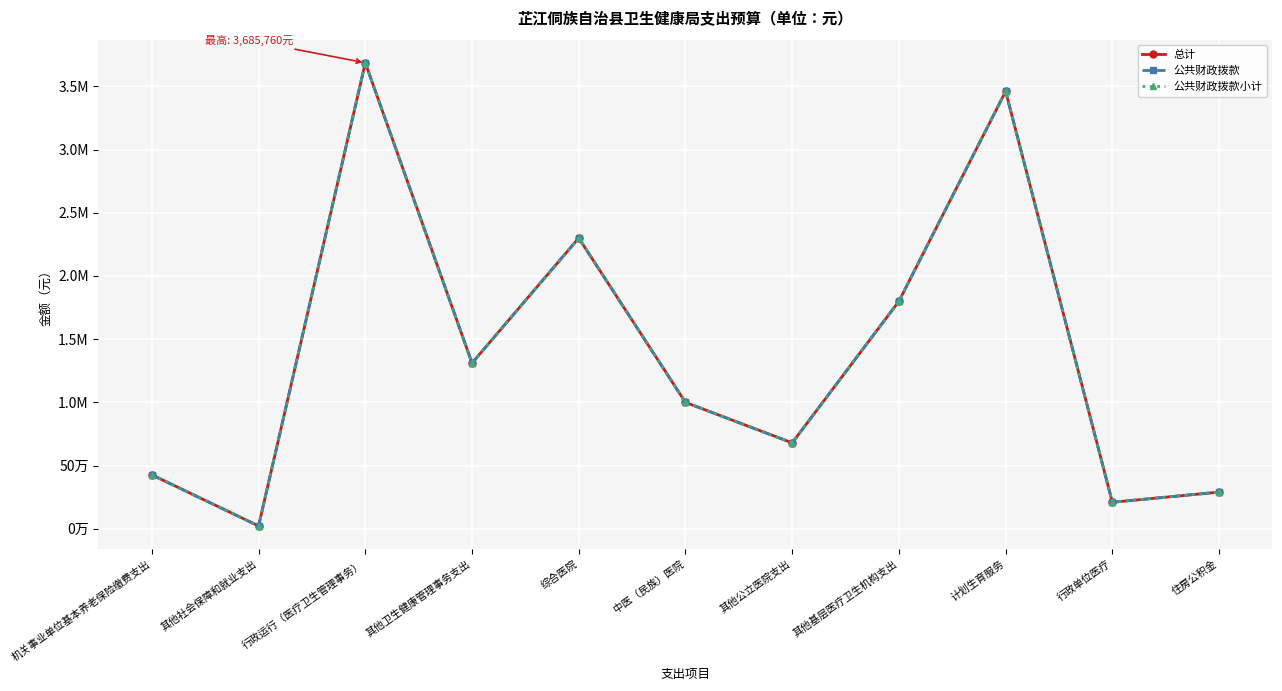

Which has a higher value, 行政单位医疗 or 住房公积金?

住房公积金